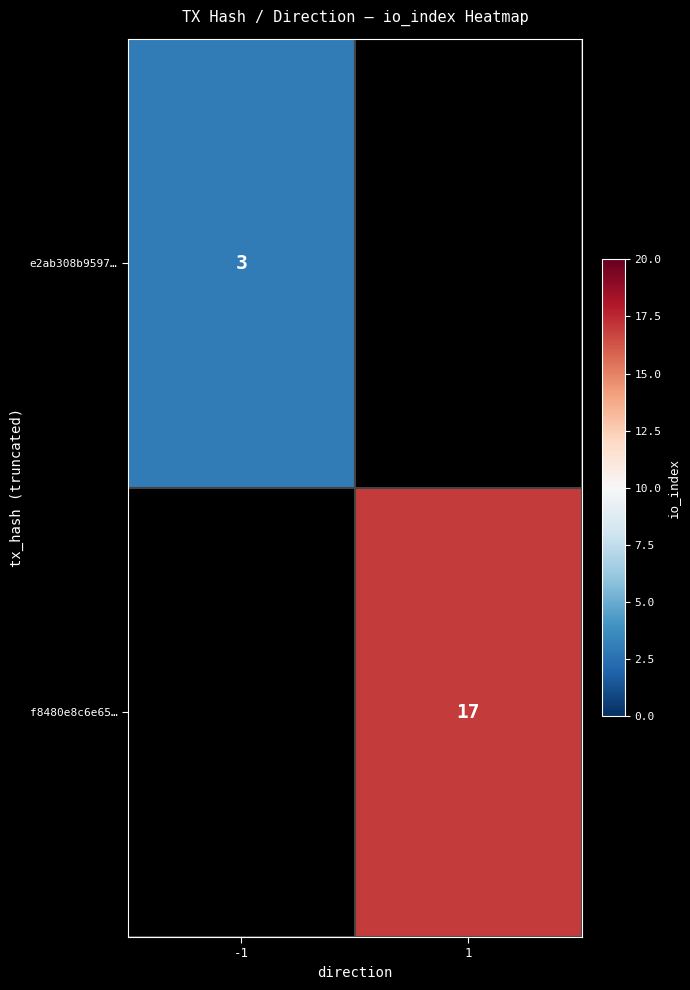

True or false: f8480e8c6e65… has a value of 30 at 1.

False